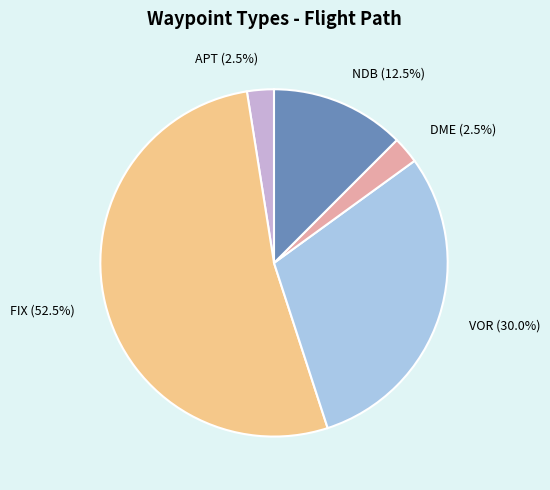

How many segments does this pie chart have?

5